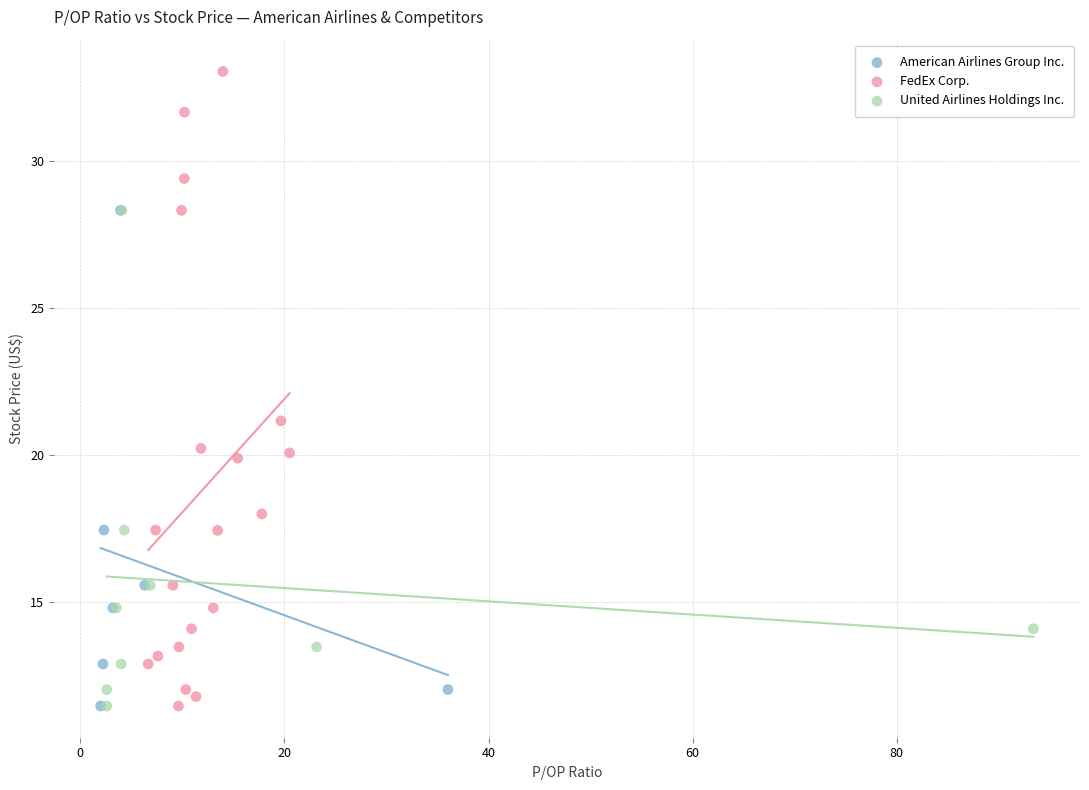

Which series contains the highest Y value?

FedEx Corp.